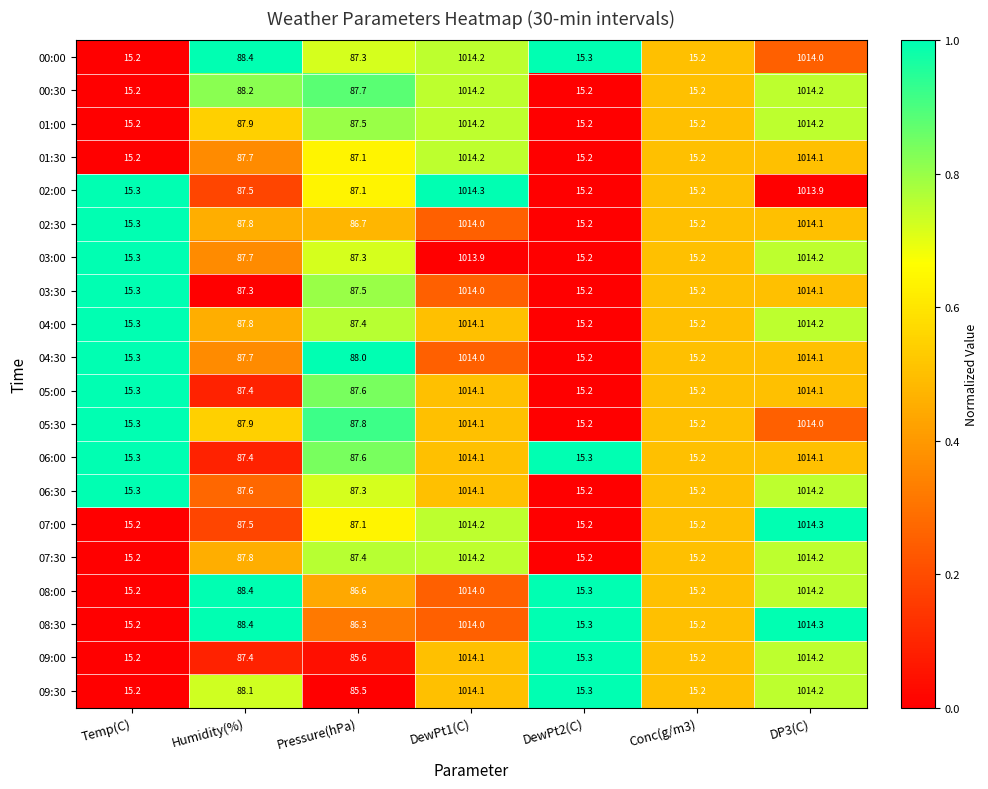

Which series has the largest total across all categories?

00:30